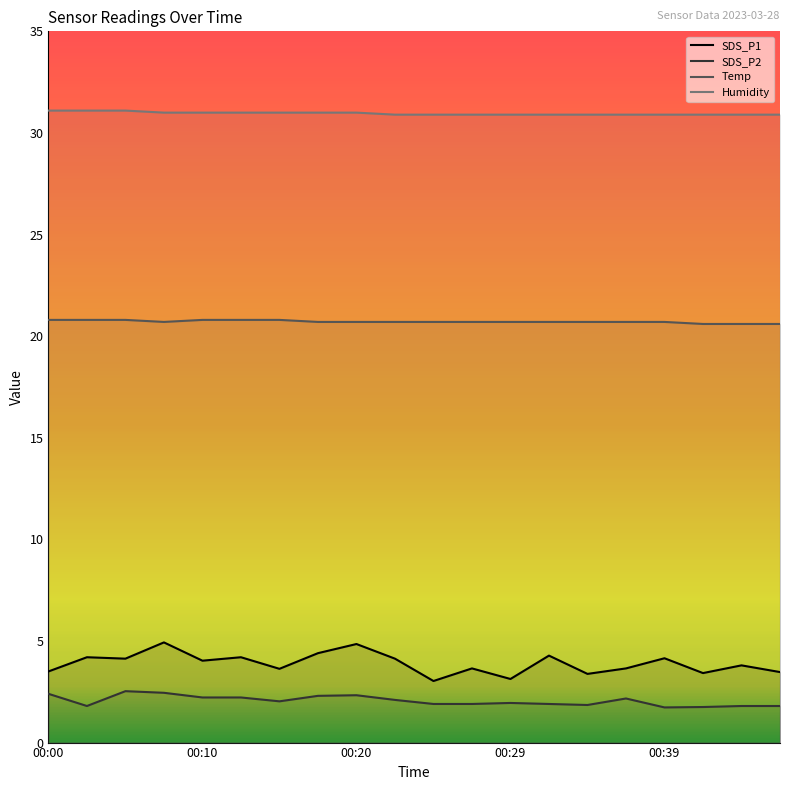

At which category is the sum across all series the highest?

00:07